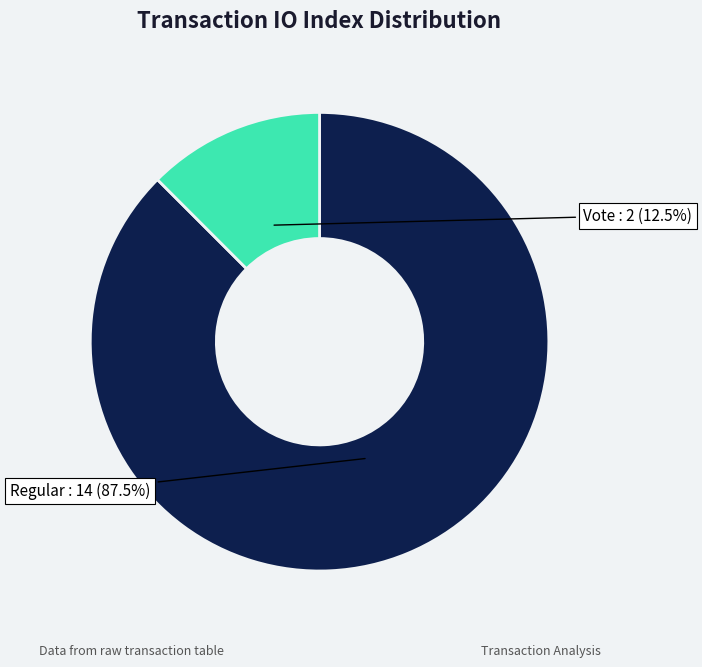

What is the ratio of the value at Regular to the value at Vote?

7.0